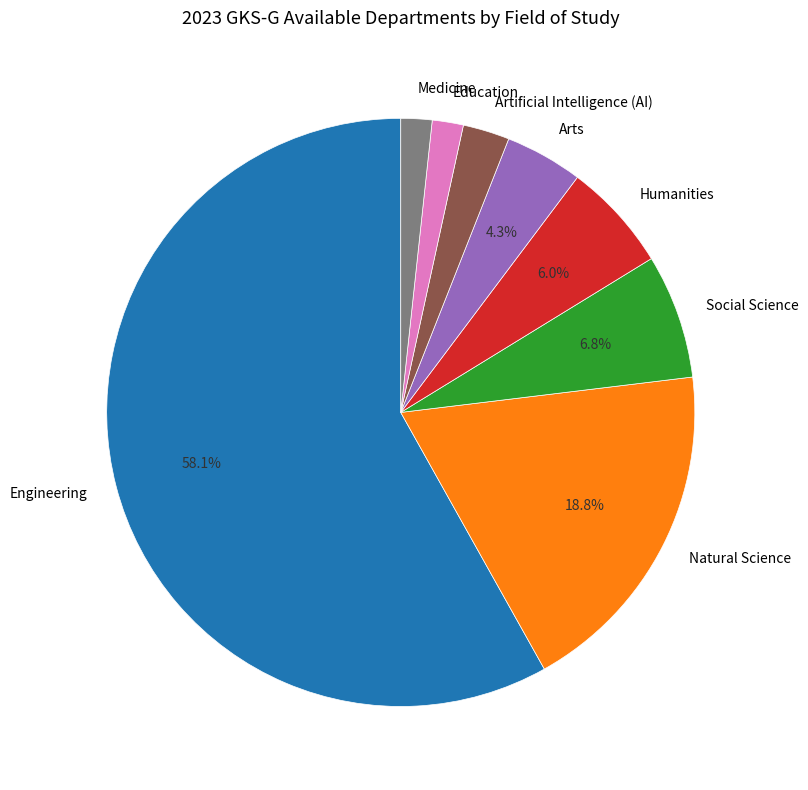

To the nearest percent, what percentage of the pie is Natural Science?

19%